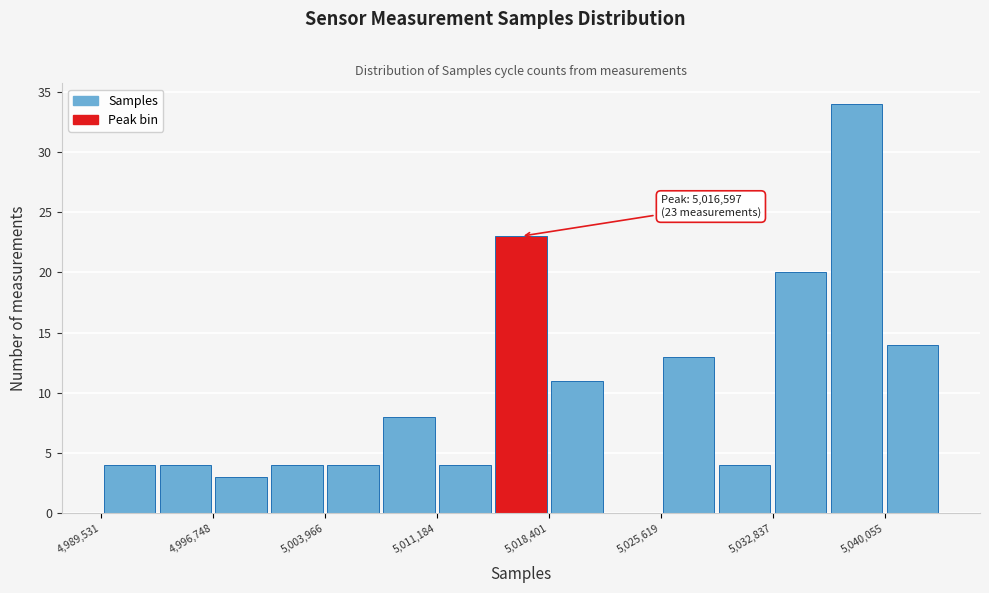

Around what value on the x-axis is the tallest bar? Give the approximate position of its centre, as read against the axis.

5038000